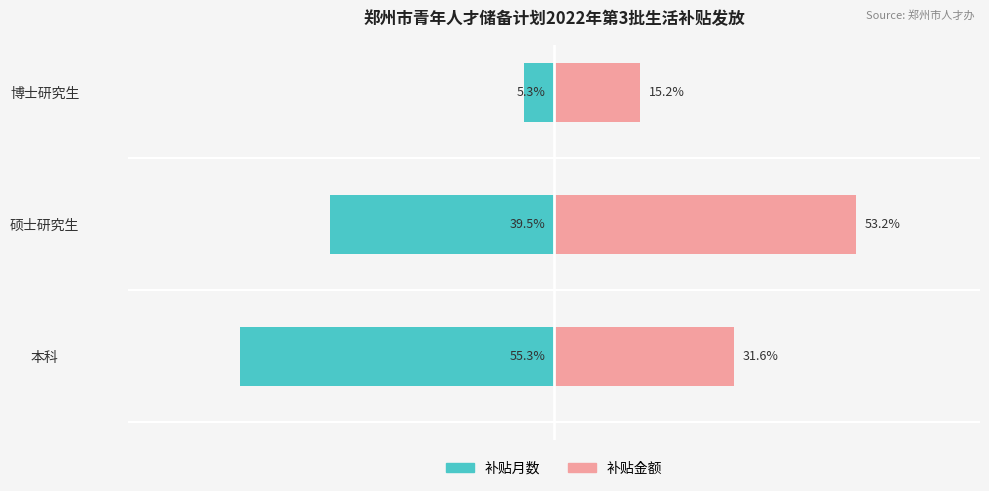

Are the bars grouped side by side (vs. stacked)?

Yes